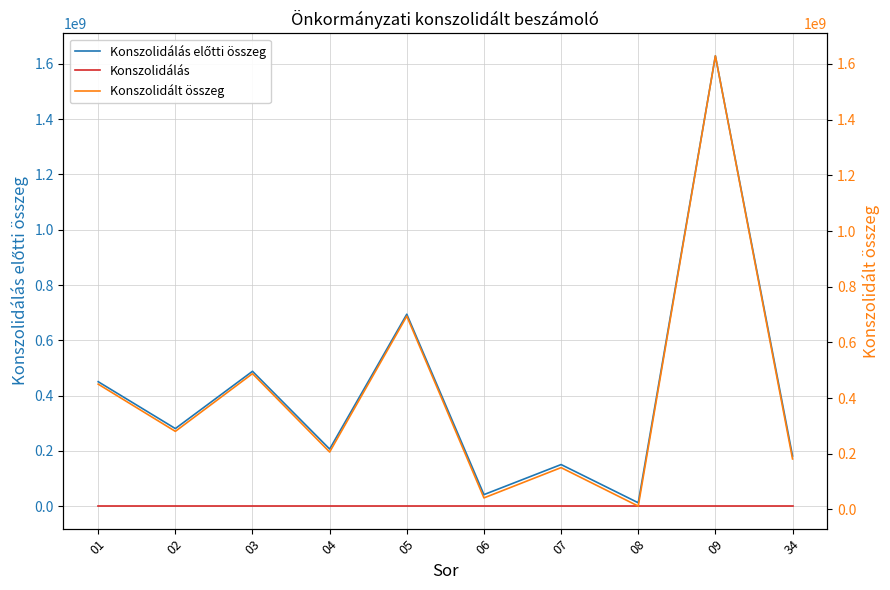

How many values in the Konszolidálás előtti összeg series are below 280577320?

5